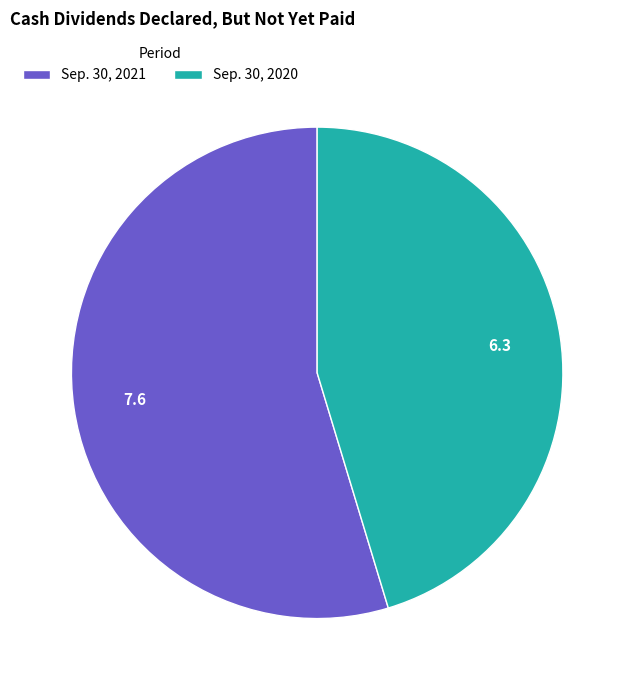

Combined, do Sep. 30, 2021 and Sep. 30, 2020 account for over 50%?

Yes